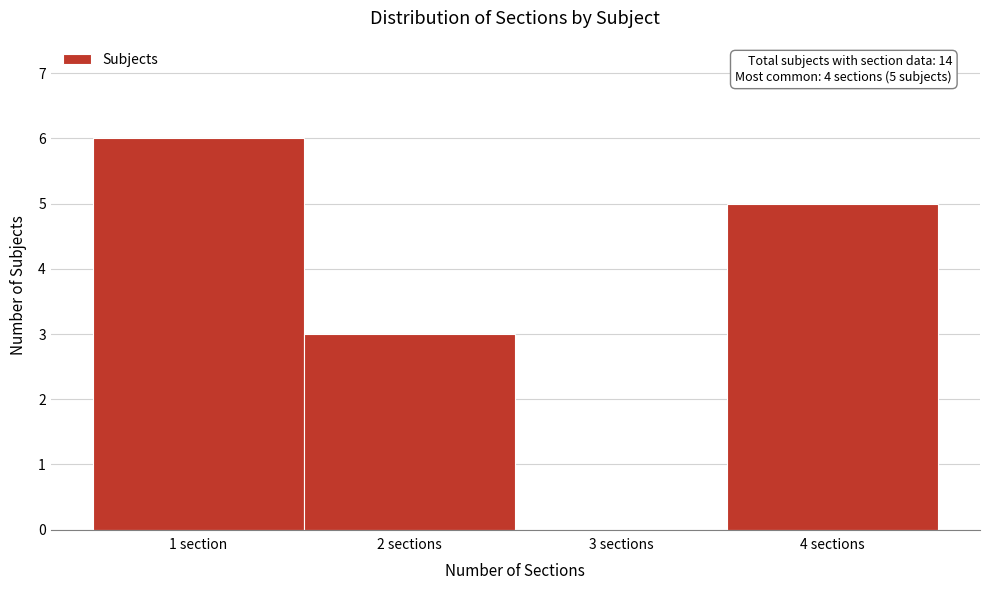

Reading left to right, transcribe all the data shown in this chart.

1 section=6	2 sections=3	3 sections=0	4 sections=5